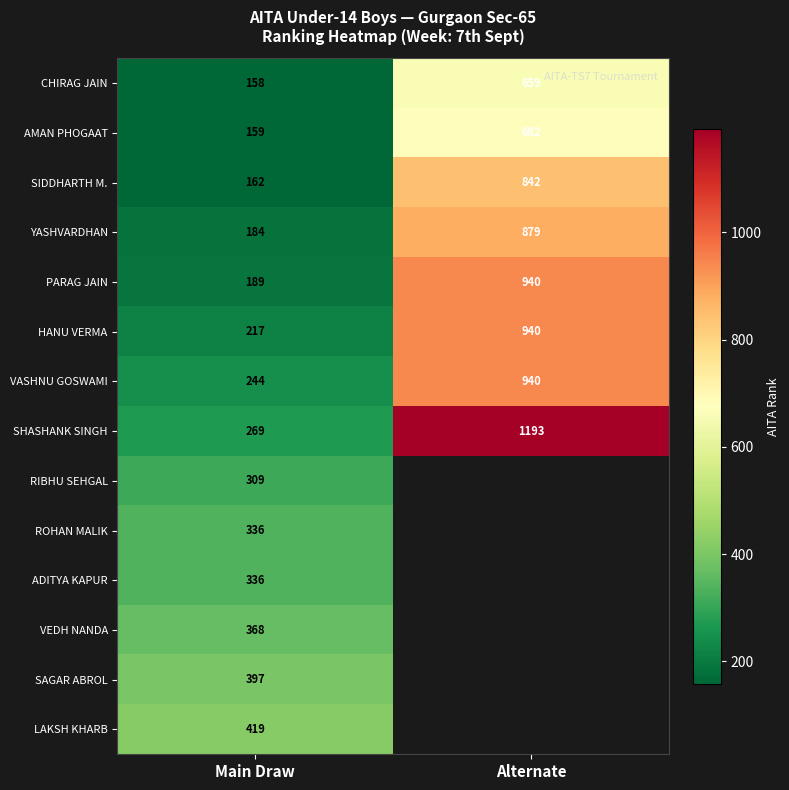

True or false: RIBHU SEHGAL has a value of 403 at Main Draw.

False